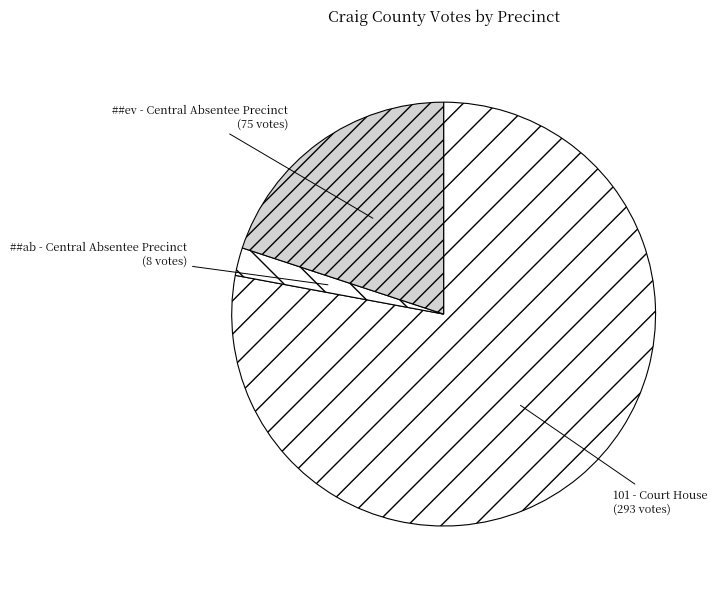

Count the number of slices in the pie.

3